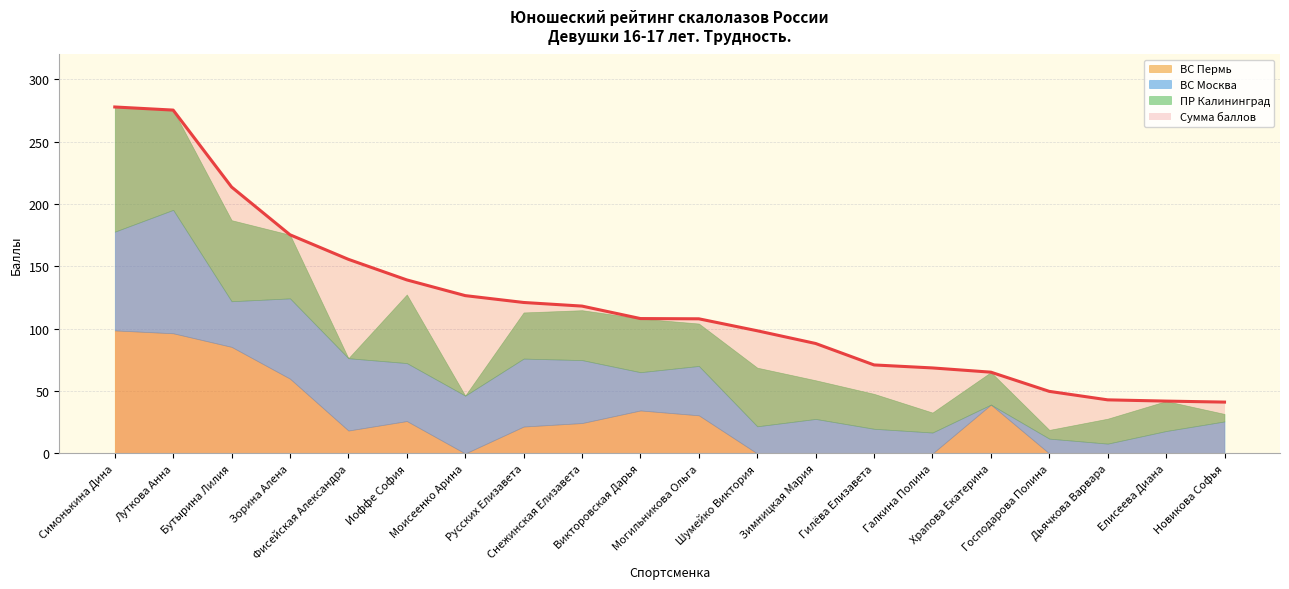

Where is the first local maximum for ВС Пермь?

Иоффе София